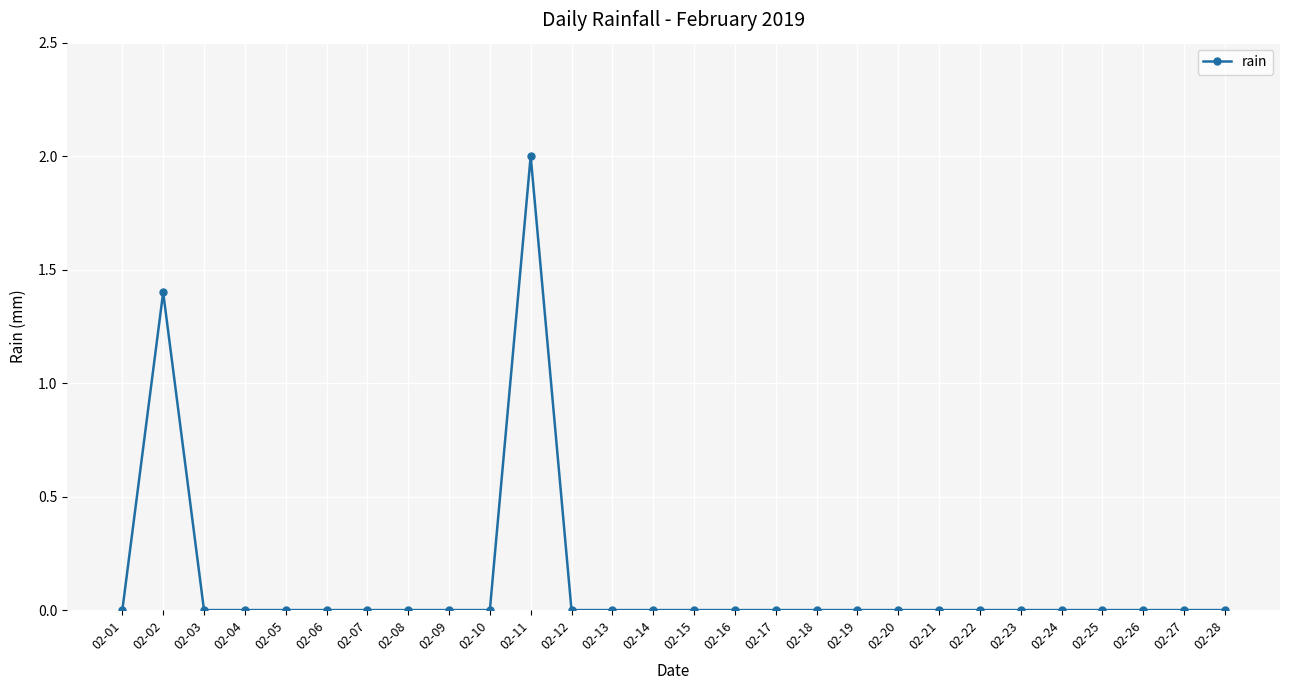

Does the chart display data point markers on the line(s)?

Yes